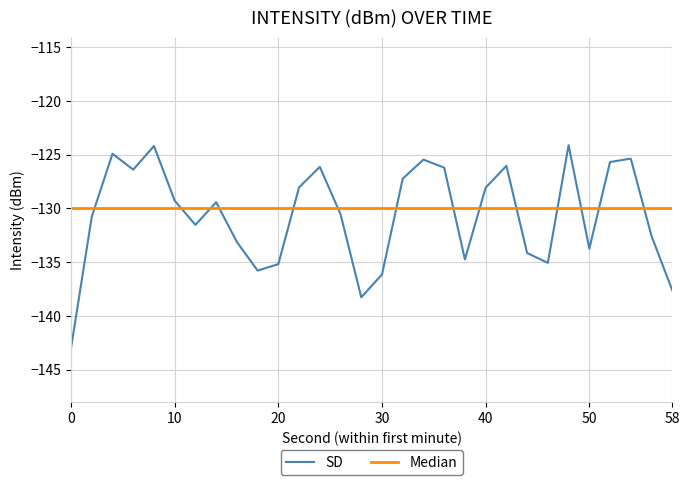

What is the maximum value shown in the chart?

-124.1